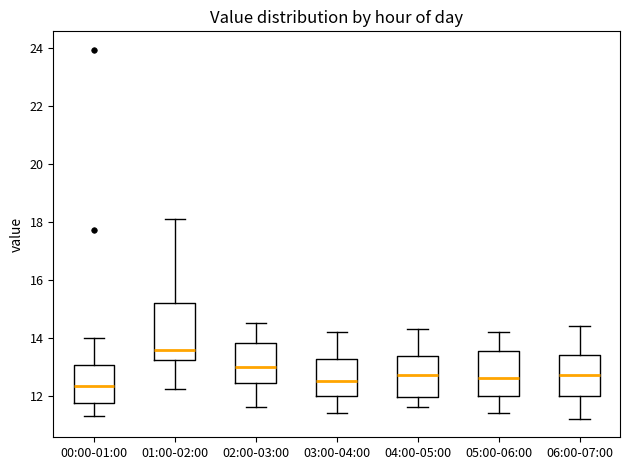

Where does the median line of the box for 03:00-04:00 sit on the y-axis? The values are not printed on the chart, so give them approximately, as read against the axis.

12.6